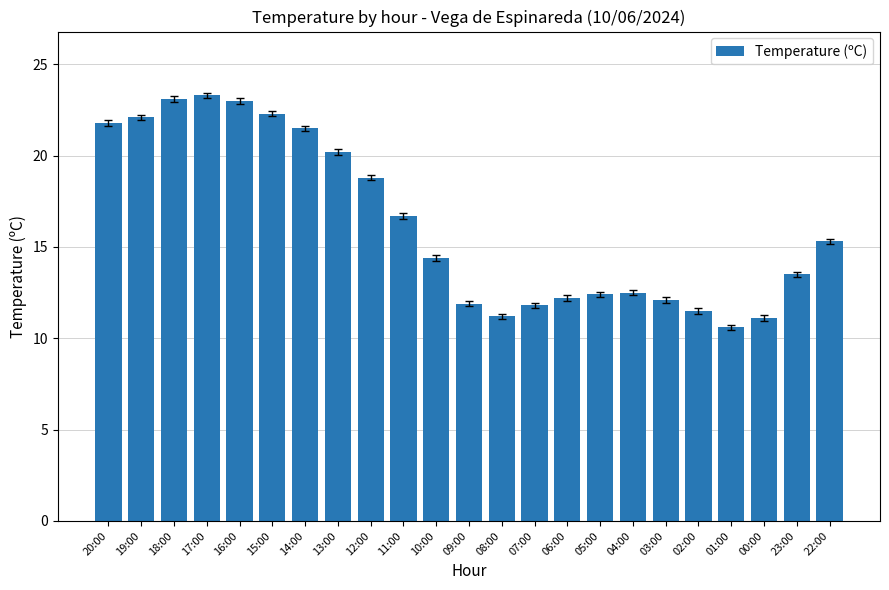

Where does the data first go above 14?

20:00